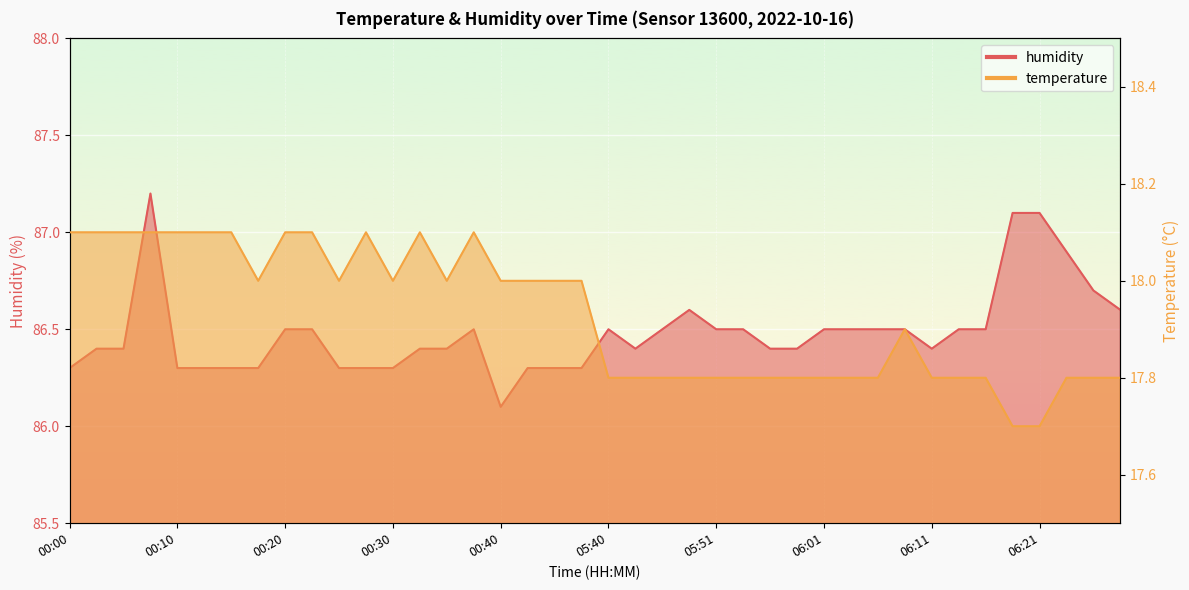

Reading left to right, transcribe all the data shown in this chart.

temperature: 00:00=18.1	00:02=18.1	00:05=18.1	00:07=18.1	00:10=18.1	00:12=18.1	00:15=18.1	00:17=18.0	00:20=18.1	00:22=18.1	00:25=18.0	00:27=18.1	00:30=18.0	00:32=18.1	00:35=18.0	00:37=18.1	00:40=18.0	00:42=18.0	00:45=18.0	00:47=18.0	05:40=17.8	05:43=17.8	05:45=17.8	05:48=17.8	05:51=17.8	05:53=17.8	05:56=17.8	05:58=17.8	06:01=17.8	06:03=17.8	06:06=17.8	06:08=17.9	06:11=17.8	06:13=17.8	06:16=17.8	06:18=17.7	06:21=17.7	06:23=17.8	06:26=17.8	06:28=17.8
humidity: 00:00=86.3	00:02=86.4	00:05=86.4	00:07=87.2	00:10=86.3	00:12=86.3	00:15=86.3	00:17=86.3	00:20=86.5	00:22=86.5	00:25=86.3	00:27=86.3	00:30=86.3	00:32=86.4	00:35=86.4	00:37=86.5	00:40=86.1	00:42=86.3	00:45=86.3	00:47=86.3	05:40=86.5	05:43=86.4	05:45=86.5	05:48=86.6	05:51=86.5	05:53=86.5	05:56=86.4	05:58=86.4	06:01=86.5	06:03=86.5	06:06=86.5	06:08=86.5	06:11=86.4	06:13=86.5	06:16=86.5	06:18=87.1	06:21=87.1	06:23=86.9	06:26=86.7	06:28=86.6